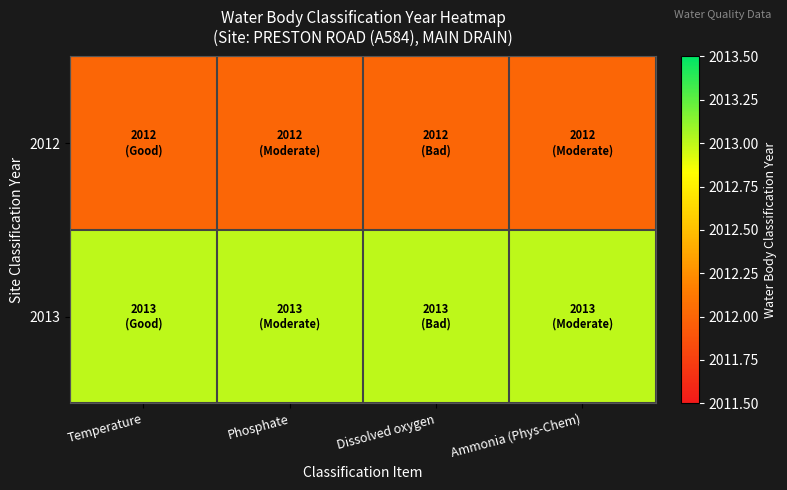

At which category is the sum across all series the highest?

Temperature